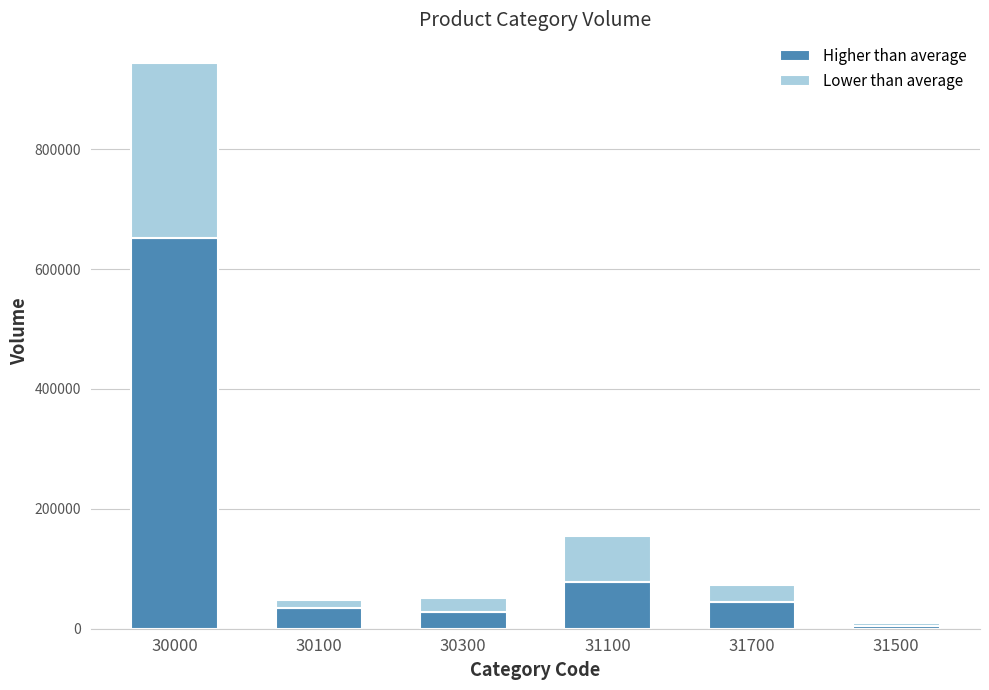

Which category has the lowest value in the Higher than average series?

31500